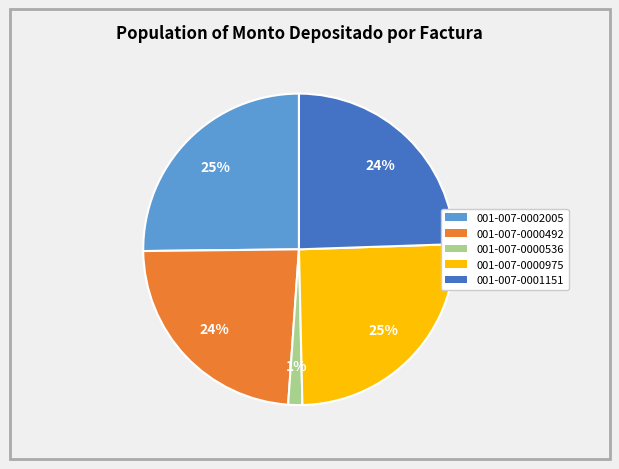

To the nearest percent, what is the average slice percentage?

20%